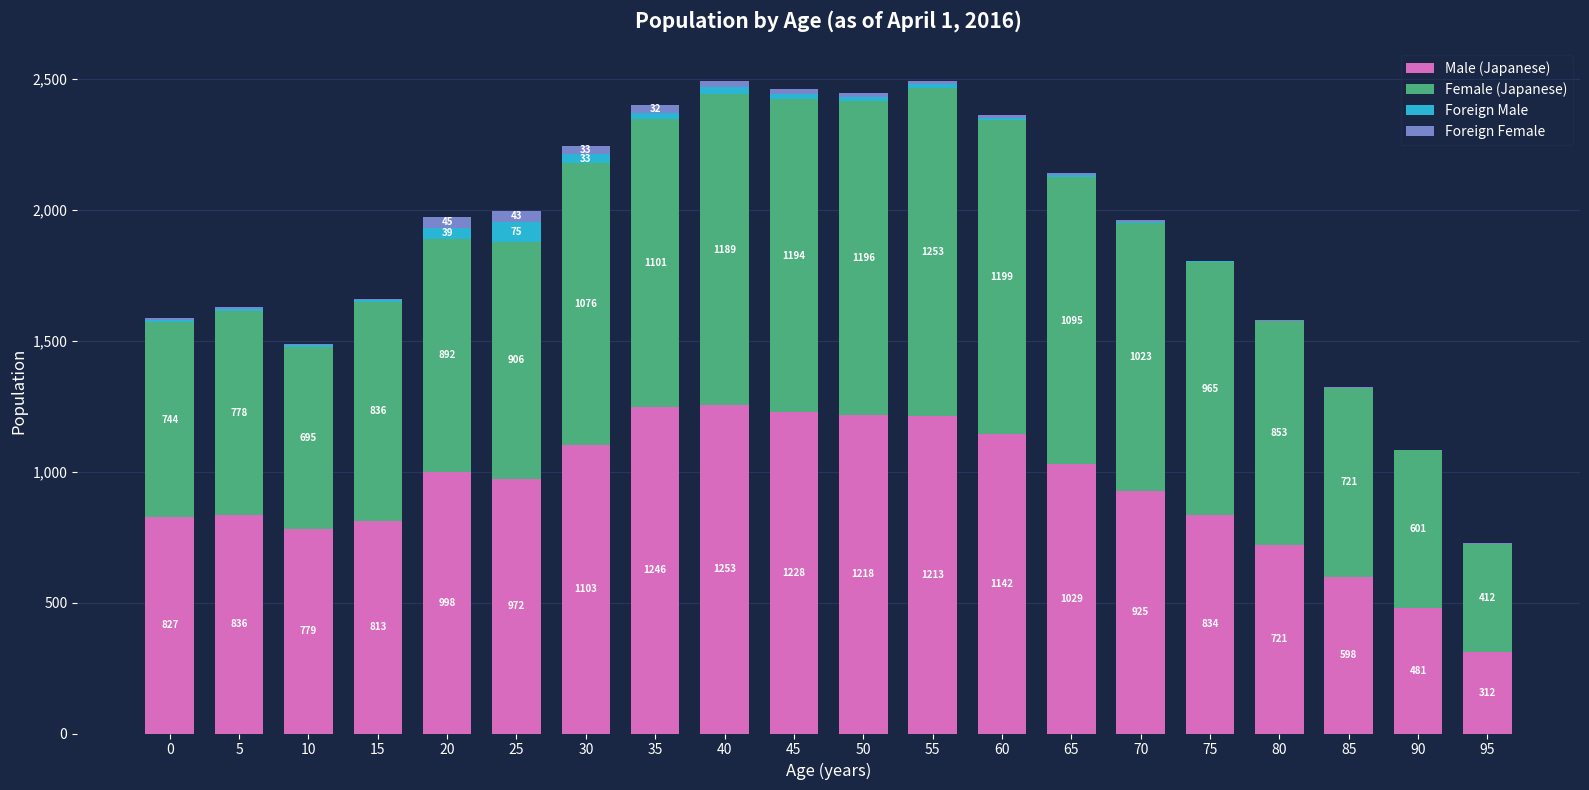

What is the total value across all series at 45?

2462